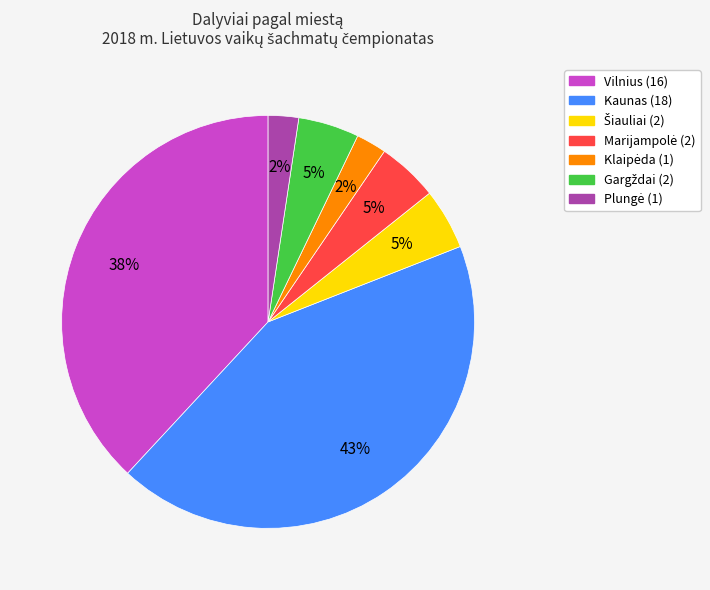

To the nearest percent, what is the average slice percentage?

14%